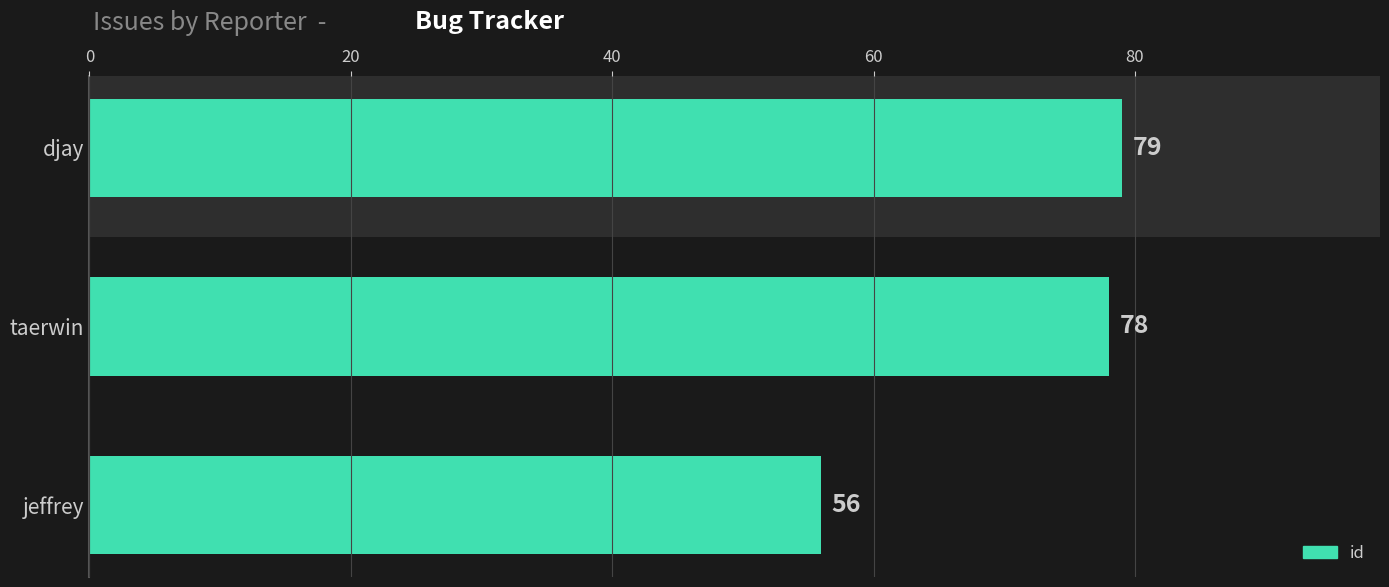

Reading top to bottom, extract all data points from this chart.

djay=79	taerwin=78	jeffrey=56